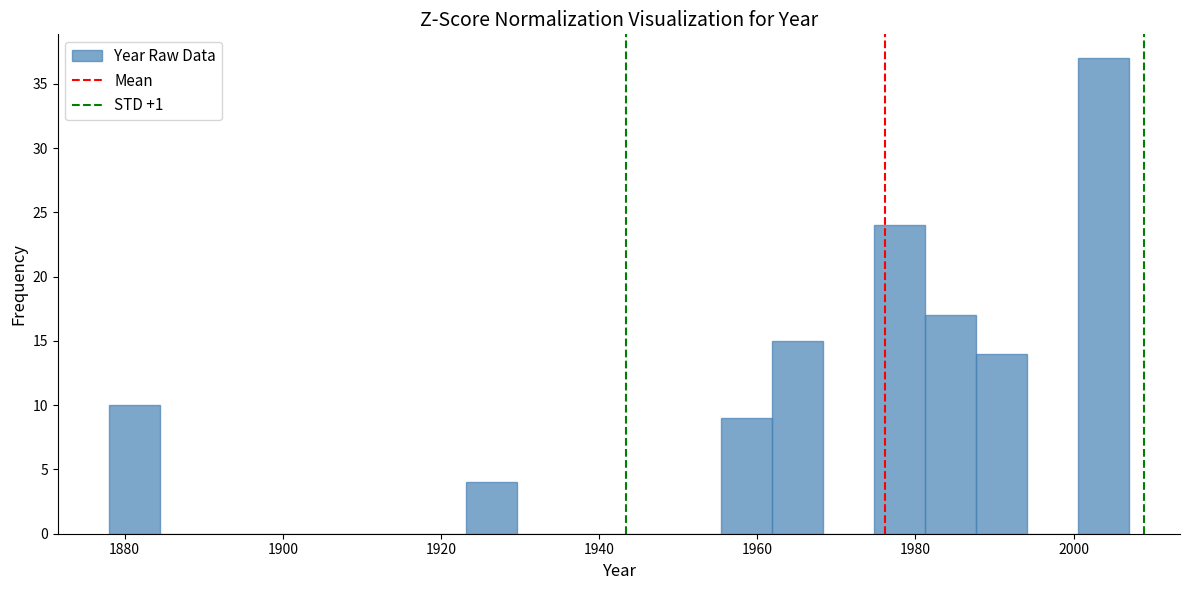

Around what value on the x-axis is the tallest bar? Give the approximate position of its centre, as read against the axis.

2004